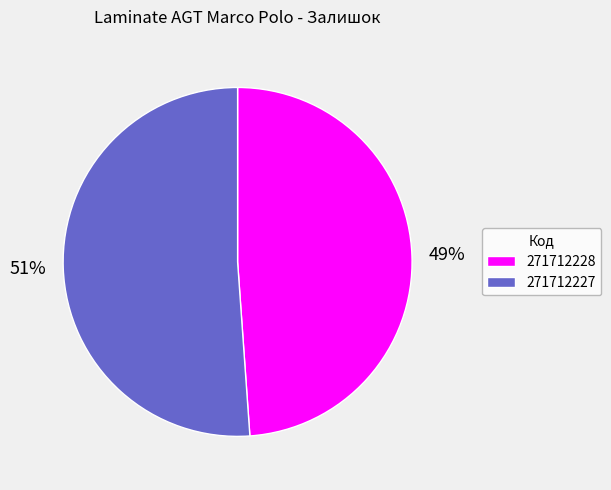

How many segments does this pie chart have?

2